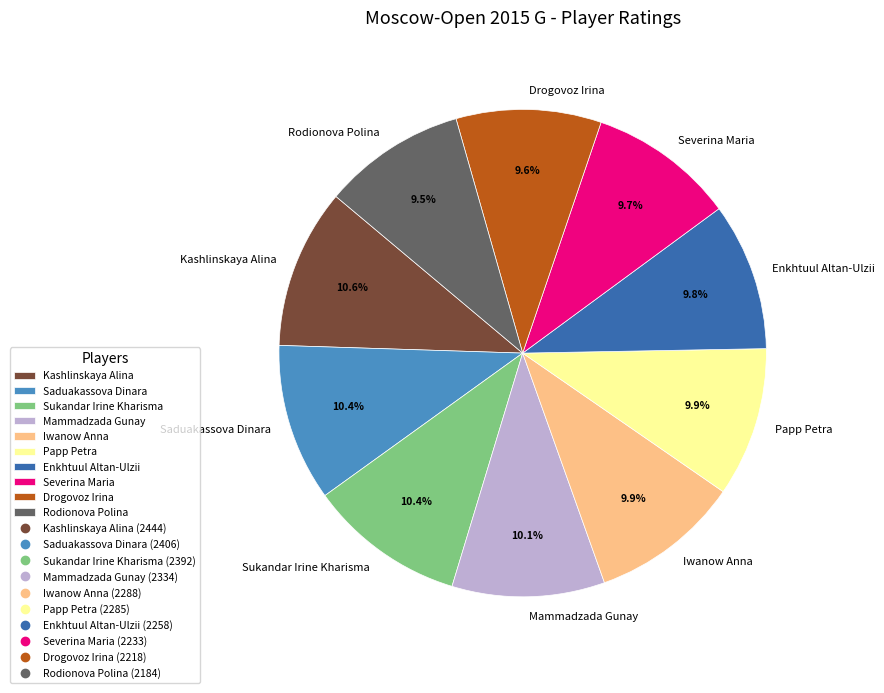

Do Enkhtuul Altan-Ulzii and Mammadzada Gunay together represent more than half of the pie?

No